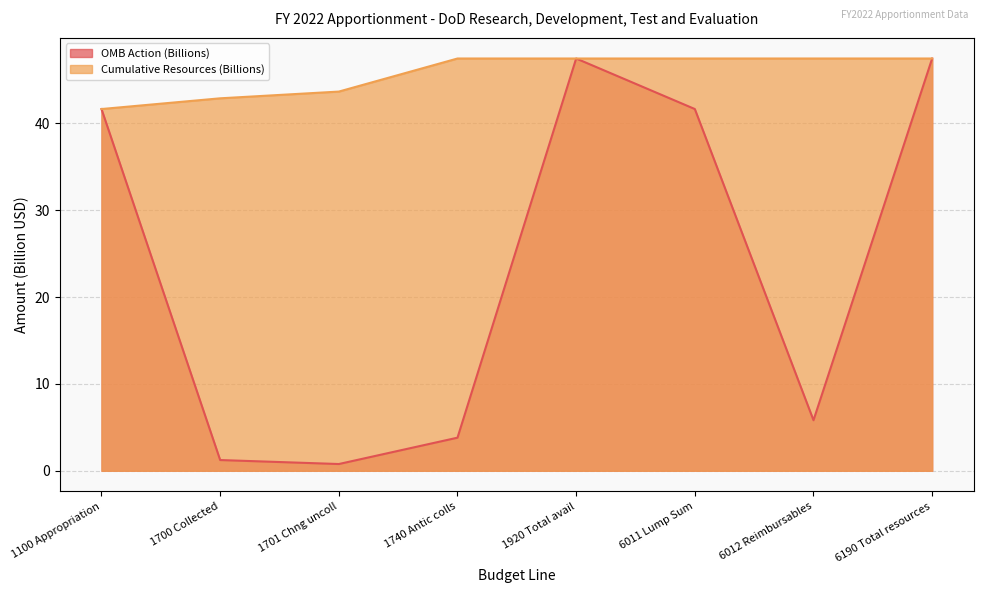

At how many categories does at least one series exceed 16?

8